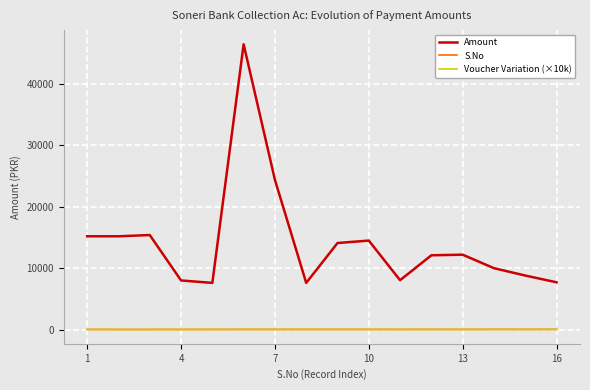

What are all the series names shown in the legend?

Amount, S.No, Voucher Variation (×10k)